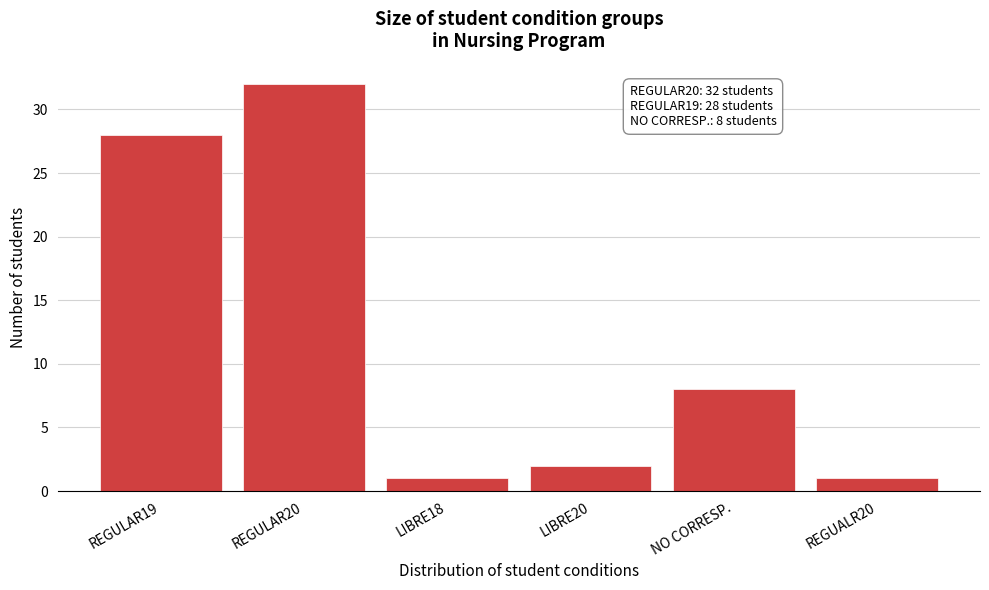

Reading left to right, transcribe all the data shown in this chart.

REGULAR19=28	REGULAR20=32	LIBRE18=1	LIBRE20=2	NO CORRESP.=8	REGUALR20=1